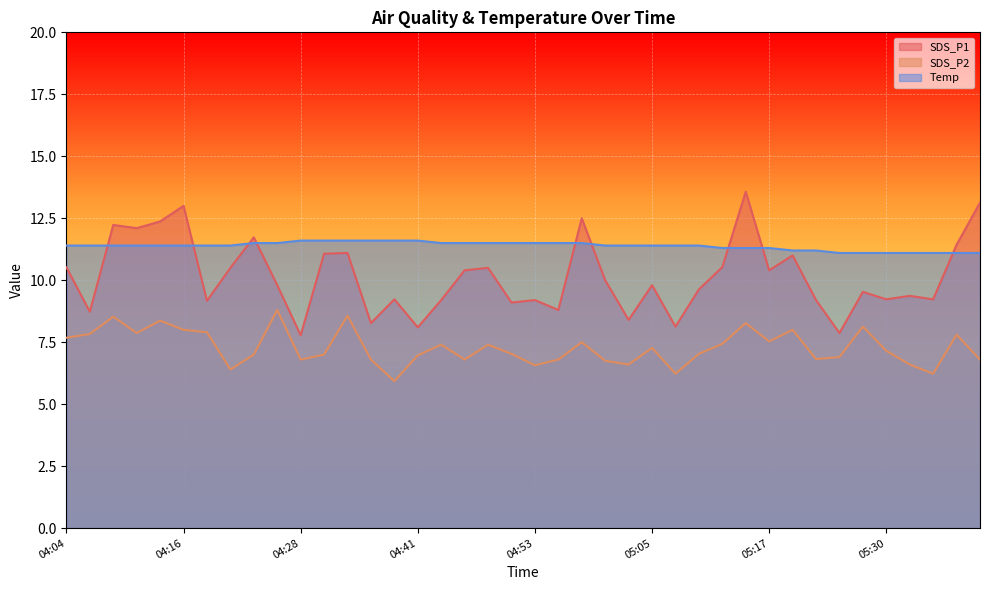

Reading right to left, transcribe all the data shown in this chart.

SDS_P1: 13.1	11.4	9.2	9.4	9.2	9.5	7.9	9.2	11.0	10.4	13.6	10.5	9.6	8.1	9.8	8.4	10.0	12.5	8.8	9.2	9.1	10.5	10.4	9.2	8.1	9.2	8.3	11.1	11.1	7.8	9.8	11.7	10.5	9.2	13.0	12.4	12.1	12.2	8.7	10.5
SDS_P2: 6.8	7.8	6.2	6.6	7.2	8.1	6.9	6.8	8.0	7.5	8.3	7.4	7.0	6.2	7.3	6.6	6.8	7.5	6.8	6.6	7.0	7.4	6.8	7.4	7.0	5.9	6.8	8.6	7.0	6.8	8.8	7.0	6.4	7.9	8.0	8.4	7.9	8.5	7.8	7.7
Temp: 11.1	11.1	11.1	11.1	11.1	11.1	11.1	11.2	11.2	11.3	11.3	11.3	11.4	11.4	11.4	11.4	11.4	11.5	11.5	11.5	11.5	11.5	11.5	11.5	11.6	11.6	11.6	11.6	11.6	11.6	11.5	11.5	11.4	11.4	11.4	11.4	11.4	11.4	11.4	11.4